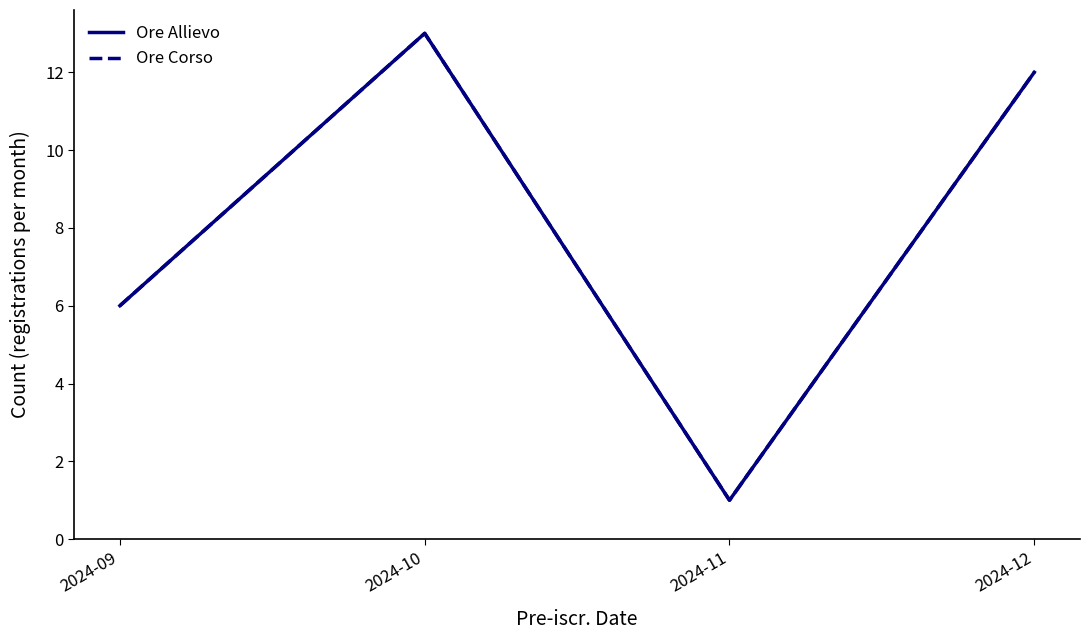

What is the minimum value for Ore Allievo?

1